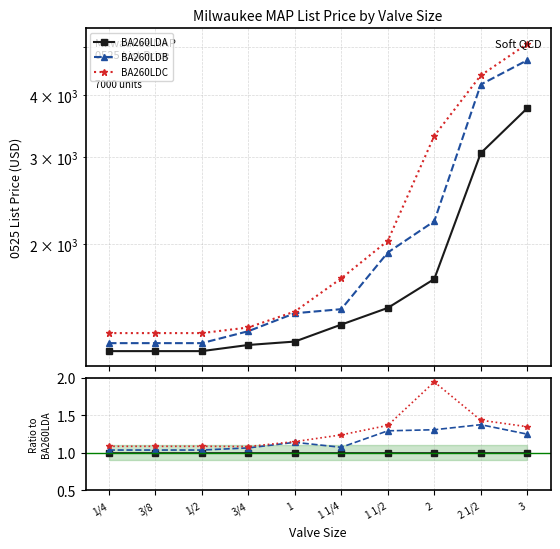

True or false: BA260LDC has a value of 1.7 at 1/4.

False